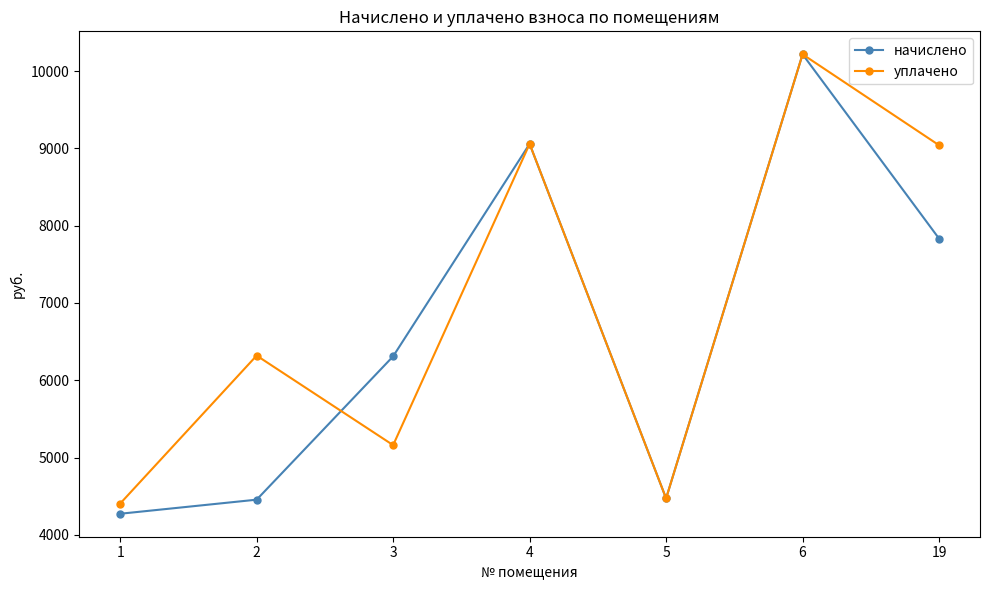

What is the value of the уплачено point at the 3rd from the left?

5160.4